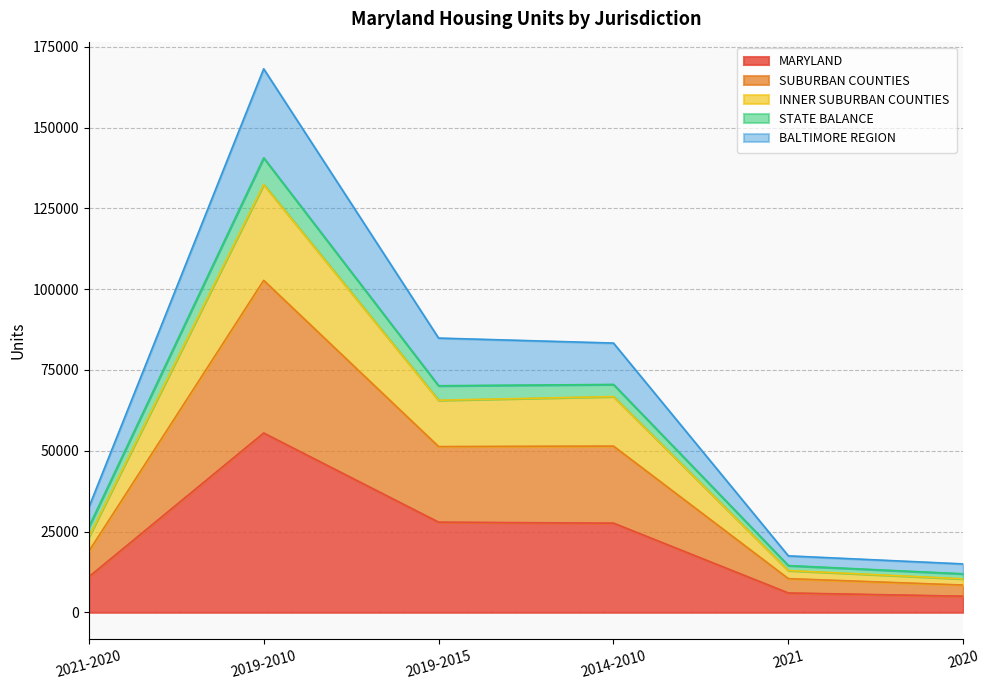

What is the minimum value for MARYLAND?

4989